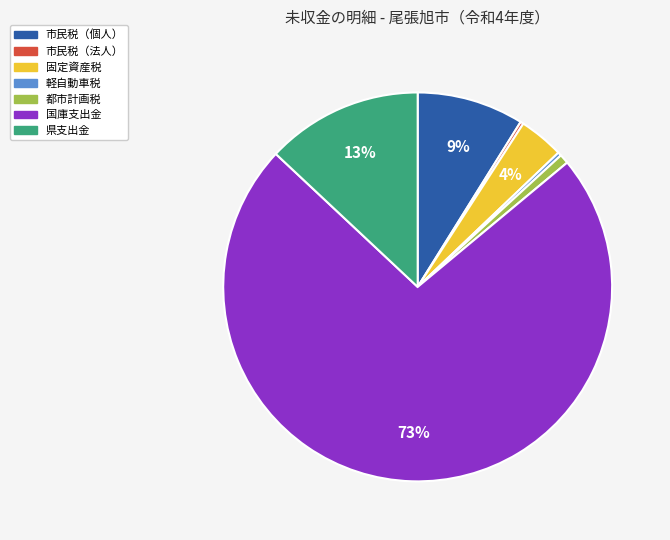

Which category accounts for the majority?

国庫支出金